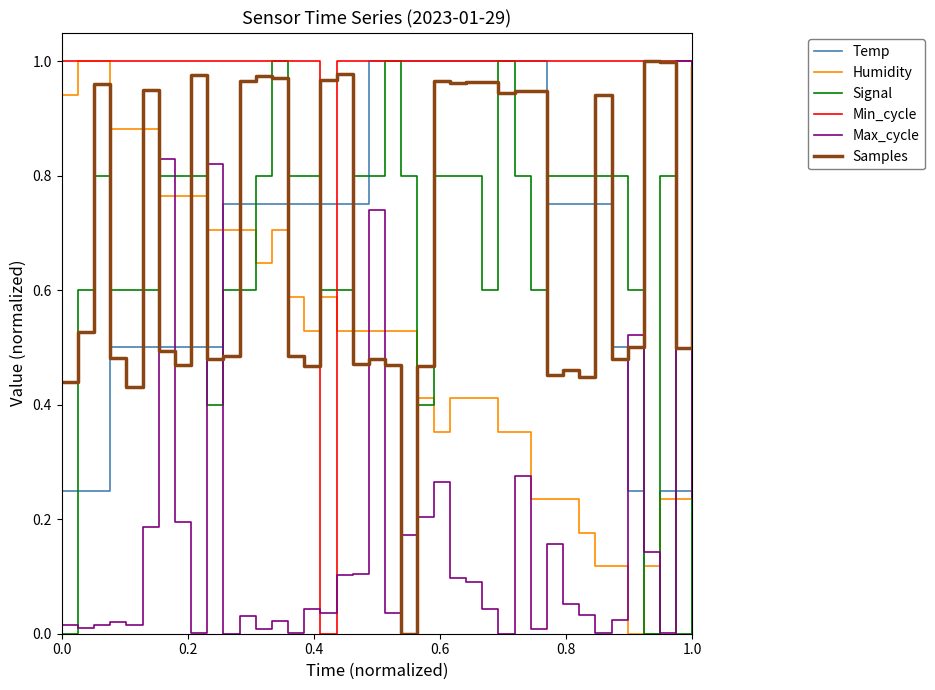

Which series has the largest total across all categories?

Min_cycle